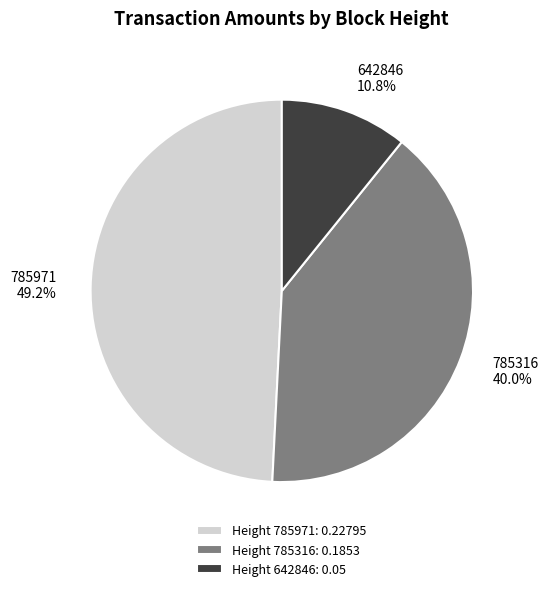

Do 785971 and 642846 together represent more than half of the pie?

Yes